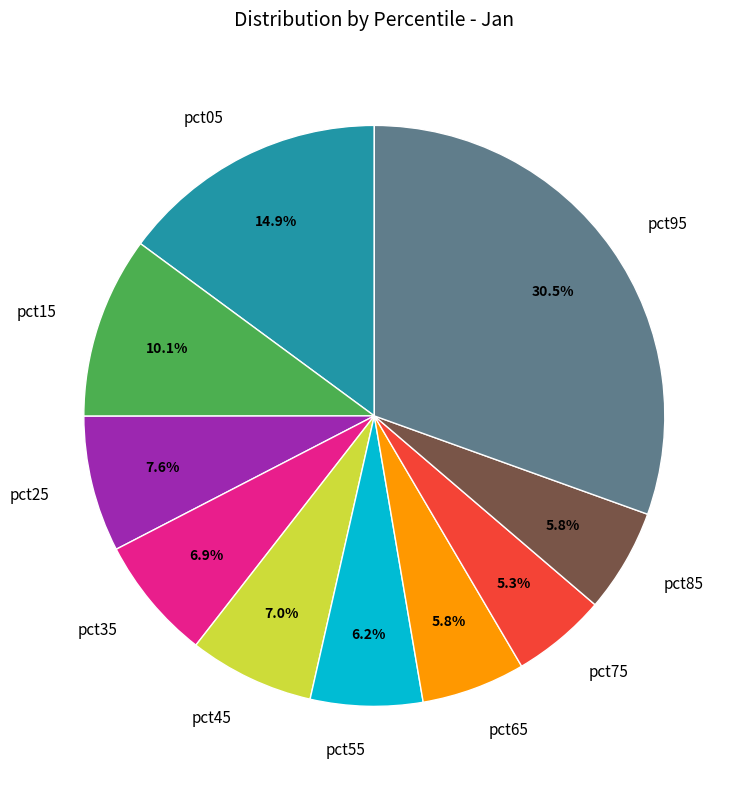

To the nearest percent, what percentage of the pie is pct85?

6%